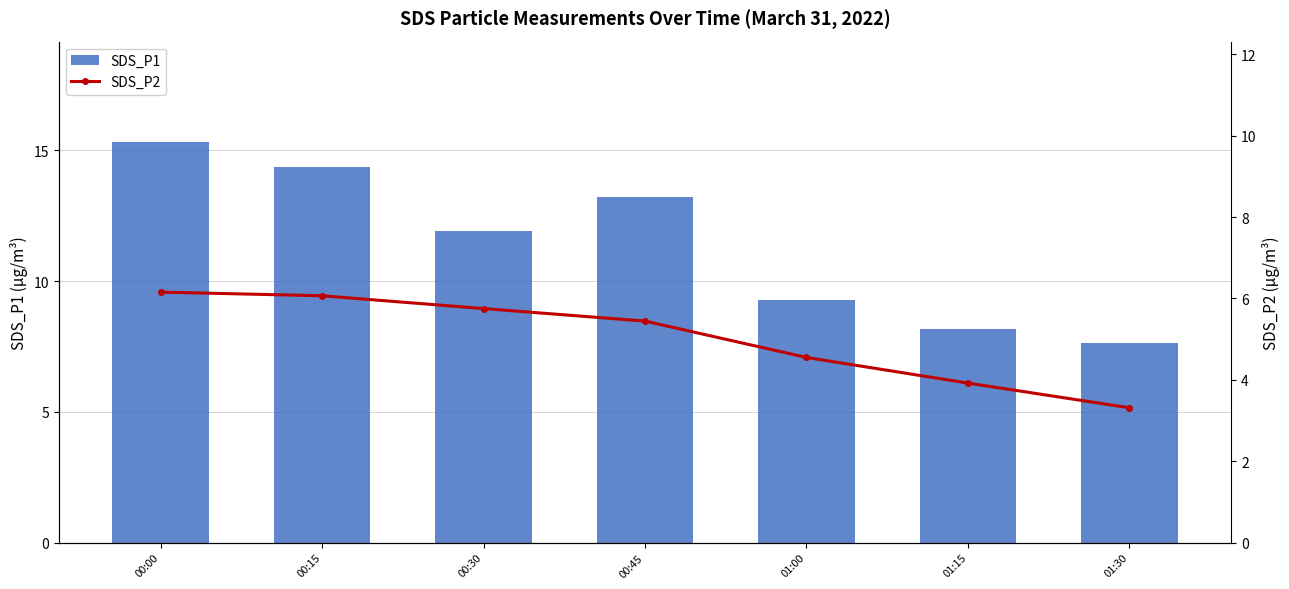

What is the difference between the second highest and minimum values in the SDS_P1 series?

6.7